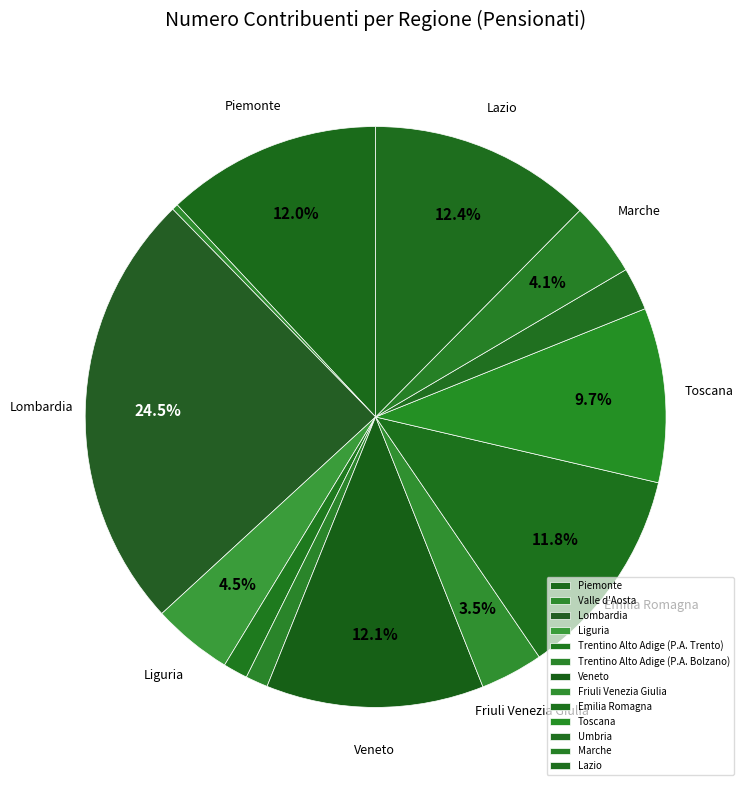

To the nearest percent, what is the difference between the largest and smallest slice percentages?

24%